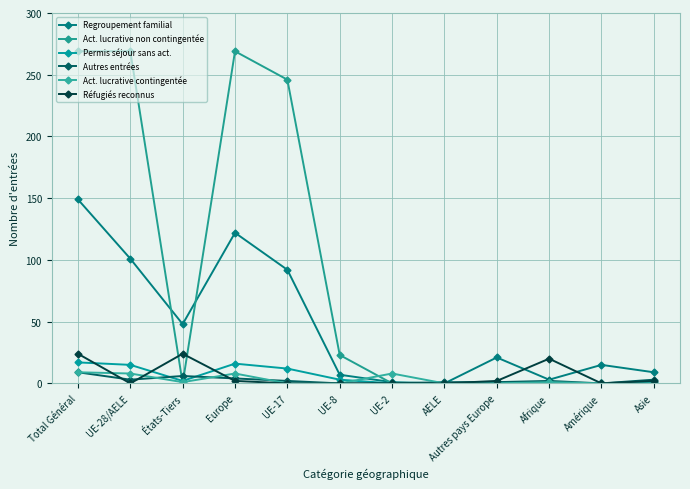

Reading right to left, extract all data points from this chart.

Regroupement familial: Asie=9	Amérique=15	Afrique=3	Autres pays Europe=21	AELE=0	UE-2=1	UE-8=7	UE-17=92	Europe=122	États-Tiers=48	UE-28/AELE=101	Total Général=149
Act. lucrative non contingentée: Asie=0	Amérique=0	Afrique=0	Autres pays Europe=0	AELE=0	UE-2=0	UE-8=23	UE-17=246	Europe=269	États-Tiers=0	UE-28/AELE=269	Total Général=269
Permis séjour sans act.: Asie=1	Amérique=0	Afrique=0	Autres pays Europe=1	AELE=0	UE-2=0	UE-8=3	UE-17=12	Europe=16	États-Tiers=2	UE-28/AELE=15	Total Général=17
Autres entrées: Asie=3	Amérique=0	Afrique=2	Autres pays Europe=1	AELE=1	UE-2=0	UE-8=0	UE-17=2	Europe=4	États-Tiers=6	UE-28/AELE=3	Total Général=9
Act. lucrative contingentée: Asie=0	Amérique=0	Afrique=1	Autres pays Europe=0	AELE=0	UE-2=8	UE-8=0	UE-17=0	Europe=8	États-Tiers=1	UE-28/AELE=8	Total Général=9
Réfugiés reconnus: Asie=2	Amérique=0	Afrique=20	Autres pays Europe=2	AELE=0	UE-2=0	UE-8=0	UE-17=0	Europe=2	États-Tiers=24	UE-28/AELE=0	Total Général=24